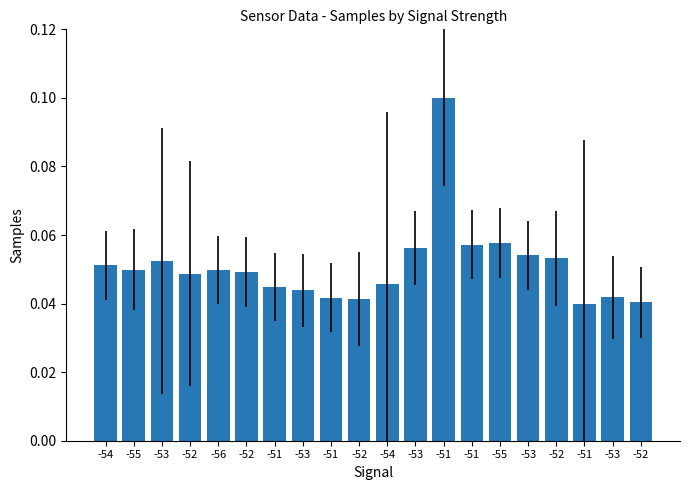

What is the sum of the values at -51 and -53?

0.1